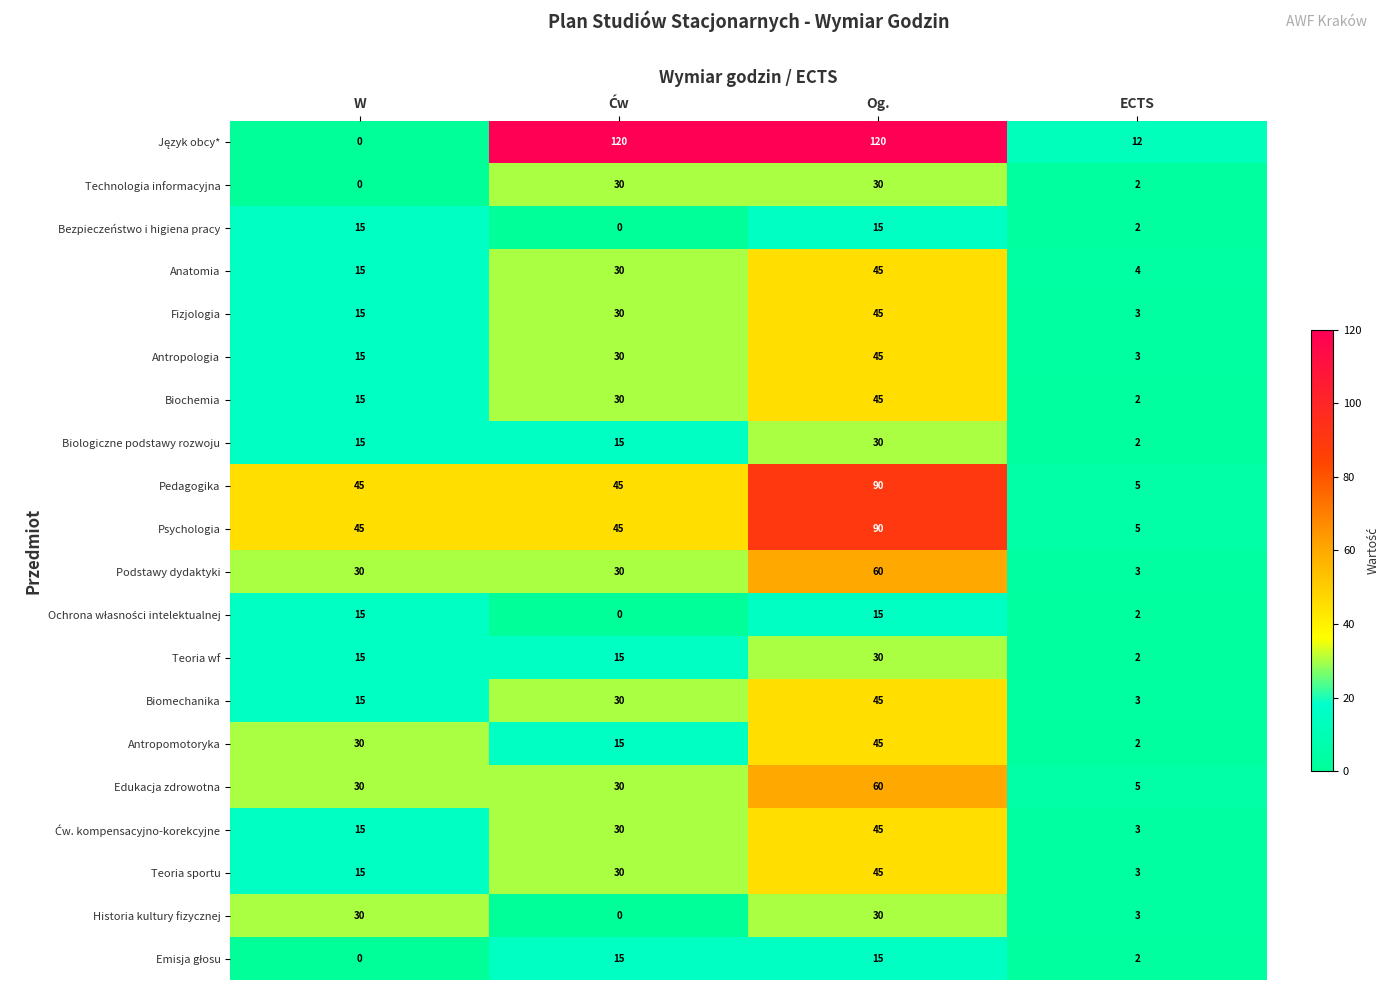

What is the sum of the Antropologia values at Og. and W?

60